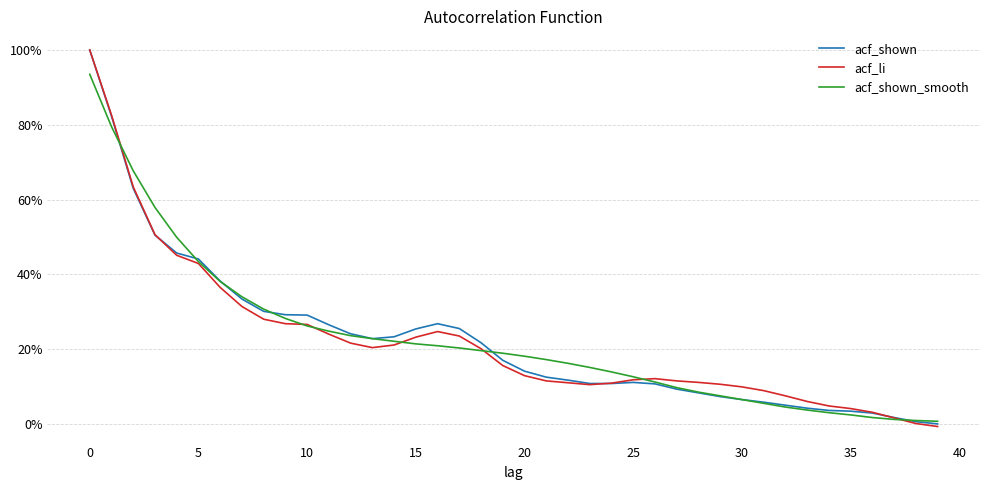

In acf_li, how many points are lower than both neighbors (excluding endpoints)?

2